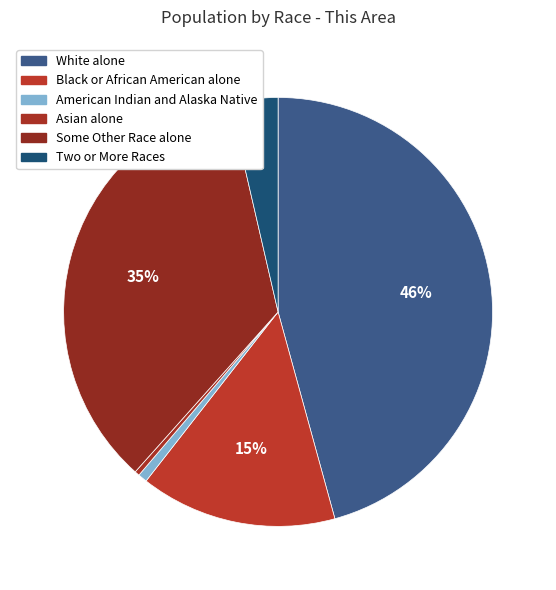

To the nearest percent, what is the difference between the largest and smallest slice percentages?

46%